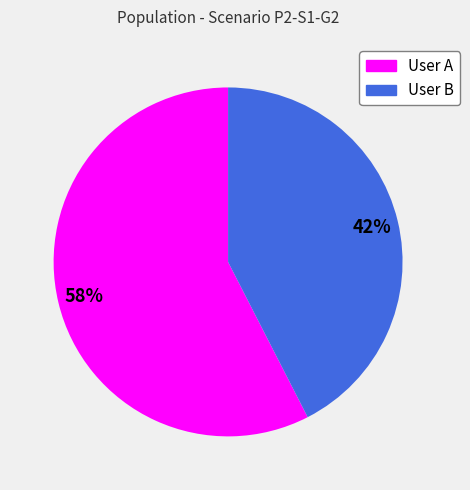

What is the largest slice in the pie chart?

User A